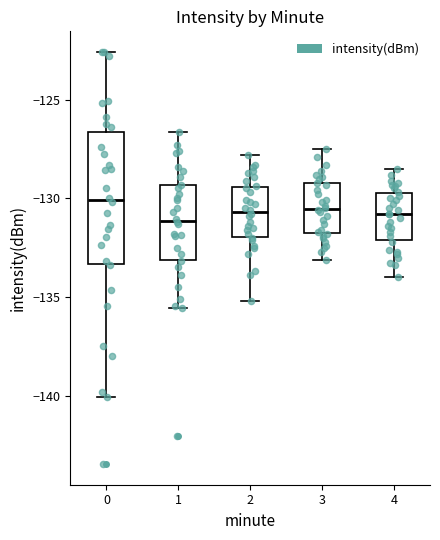

Where does the median line of the box at x = 2 sit on the y-axis? The values are not printed on the chart, so give them approximately, as read against the axis.

-130.5